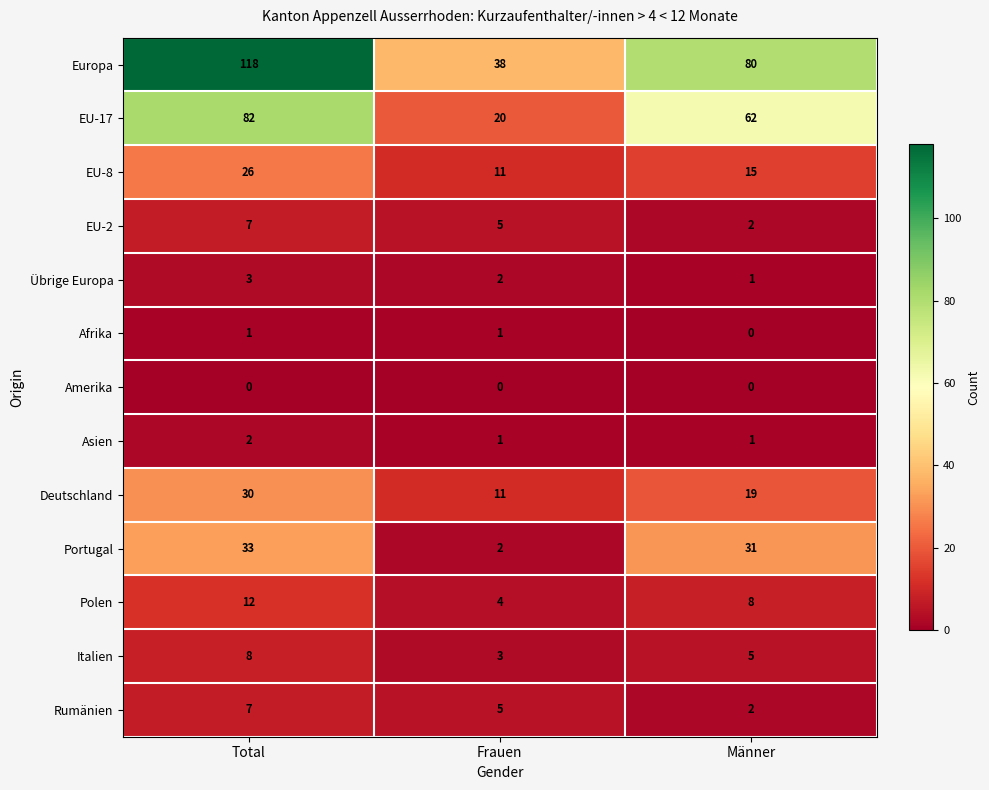

Is it true that Europa equals 63 at Frauen?

False